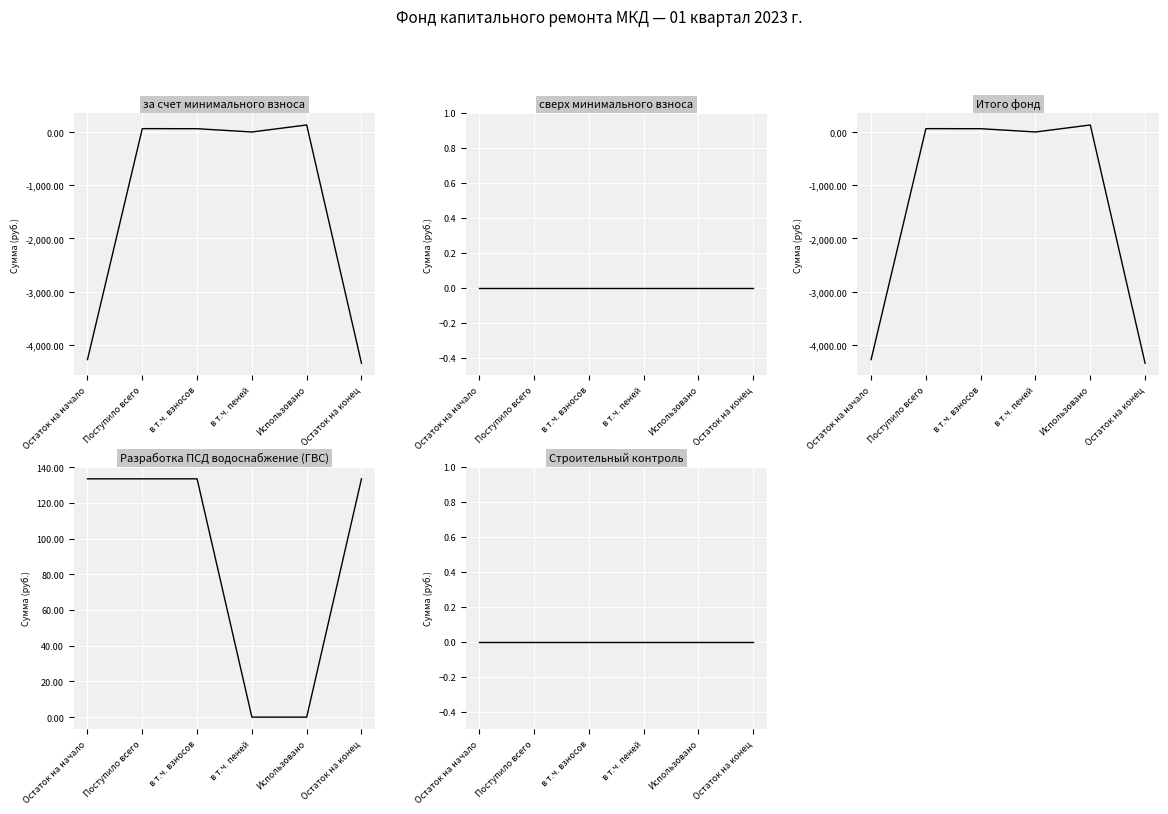

Reading left to right, transcribe all the data shown in this chart.

за счет минимального взноса: Остаток на начало=-4279.0	Поступило всего=64.2	в т.ч. взносов=63.1	в т.ч. пеней=1.1	Использовано=133.4	Остаток на конец=-4348.2
сверх минимального взноса: Остаток на начало=0.0	Поступило всего=0.0	в т.ч. взносов=0.0	в т.ч. пеней=0.0	Использовано=0.0	Остаток на конец=0.0
Итого фонд: Остаток на начало=-4279.0	Поступило всего=64.2	в т.ч. взносов=63.1	в т.ч. пеней=1.1	Использовано=133.4	Остаток на конец=-4348.2
Разработка ПСД водоснабжение (ГВС): Остаток на начало=133.4	Поступило всего=133.4	в т.ч. взносов=133.4	в т.ч. пеней=0.0	Использовано=0.0	Остаток на конец=133.4
Строительный контроль: Остаток на начало=0.0	Поступило всего=0.0	в т.ч. взносов=0.0	в т.ч. пеней=0.0	Использовано=0.0	Остаток на конец=0.0